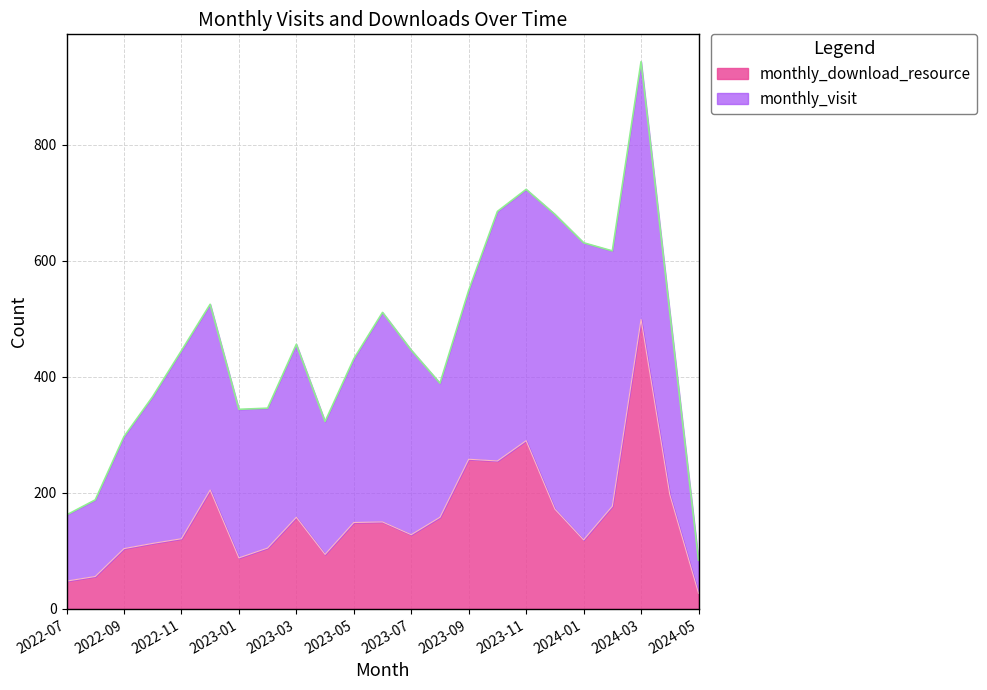

List the labels in order of value, smallest first.

2024-05, 2022-07, 2022-08, 2023-01, 2023-04, 2022-09, 2023-02, 2022-10, 2024-01, 2022-11, 2023-07, 2023-05, 2023-06, 2023-03, 2023-08, 2023-12, 2024-02, 2024-04, 2022-12, 2023-10, 2023-09, 2023-11, 2024-03